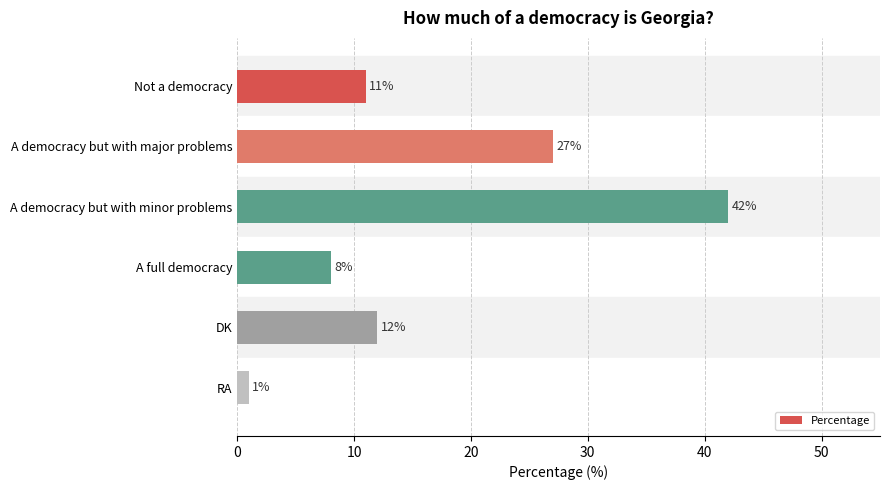

How many series are shown in this chart?

1